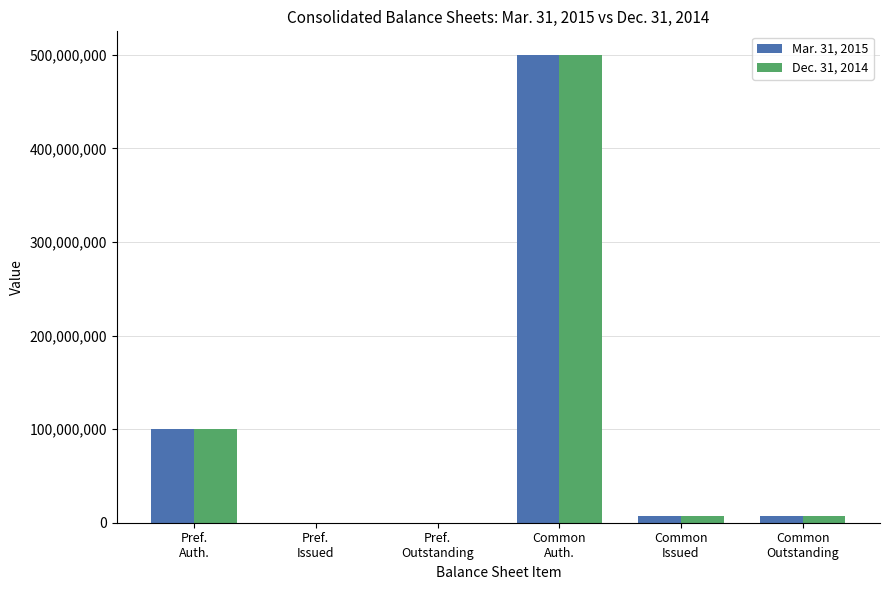

What is the average value of the Mar. 31, 2015 series?

102503181